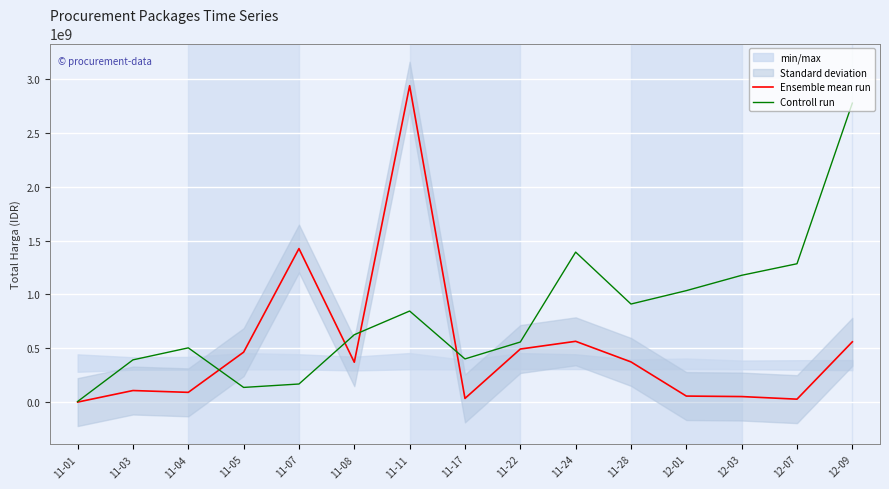

At which label is Ensemble mean run closest to 1469604596?

11-07